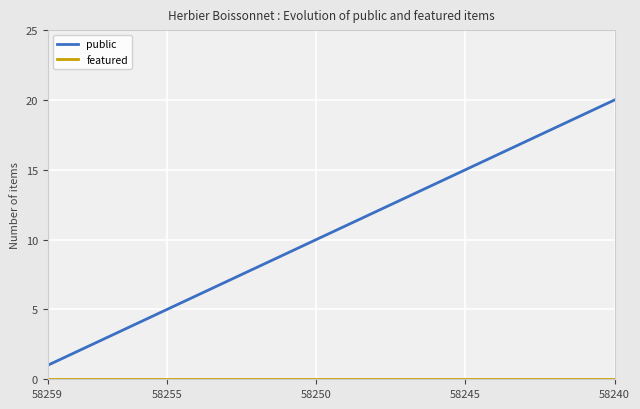

Which series has the largest range (max minus min)?

public